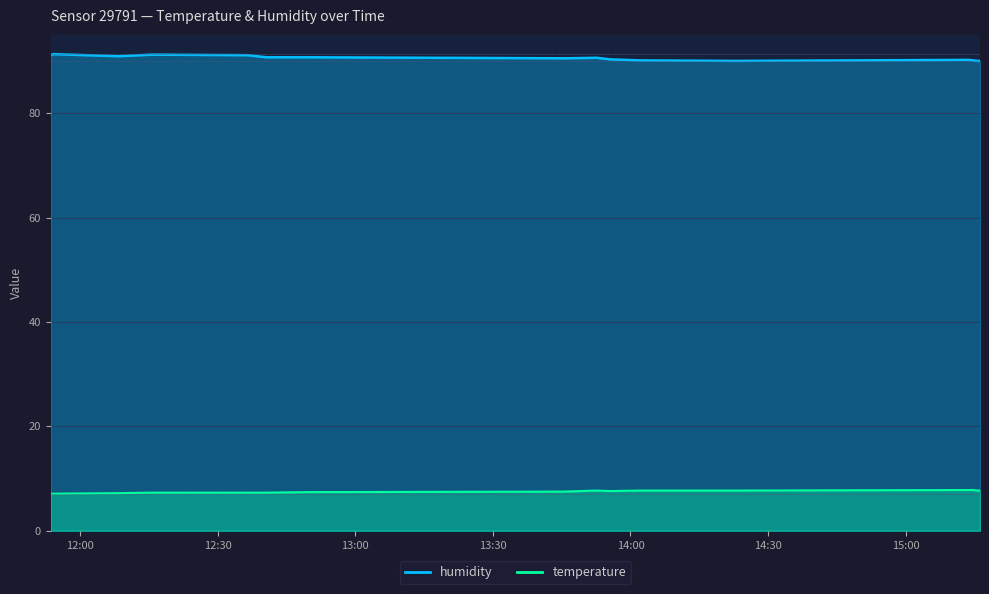

What is the label of the 15th point from the right?

2023-03-04T11:54:10